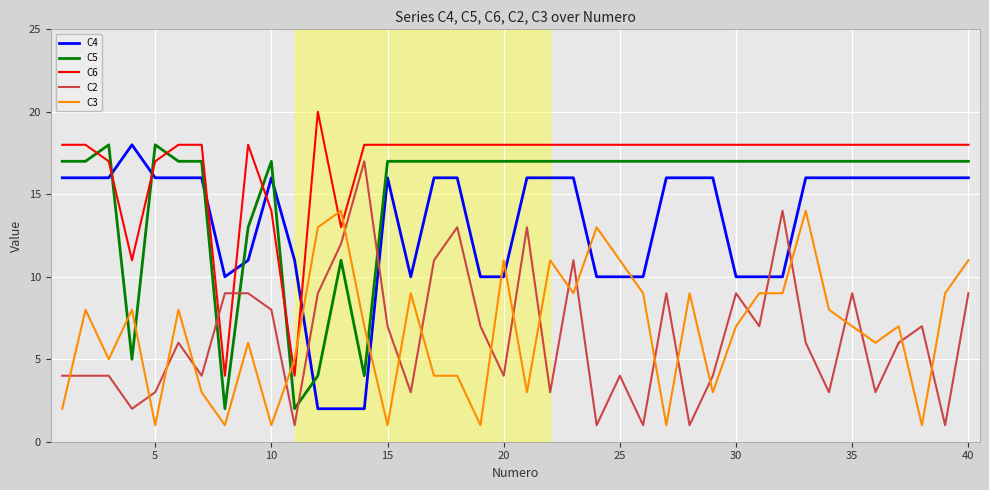

What is the minimum value for C6?

4